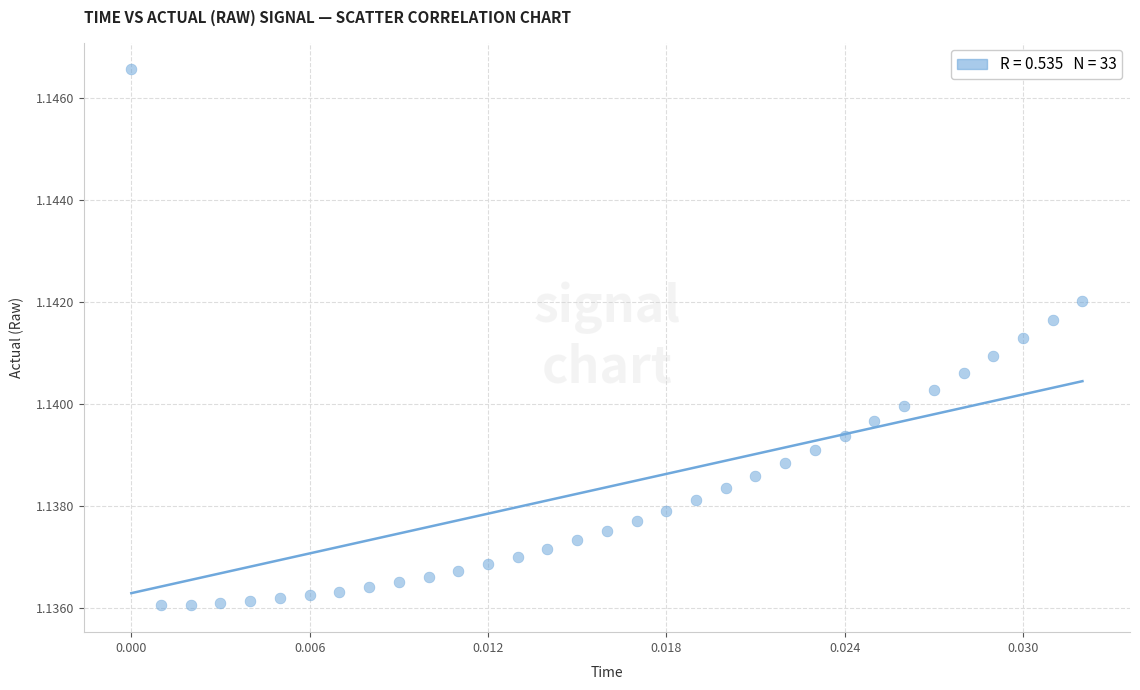

How many points are shown in the scatter plot?

33